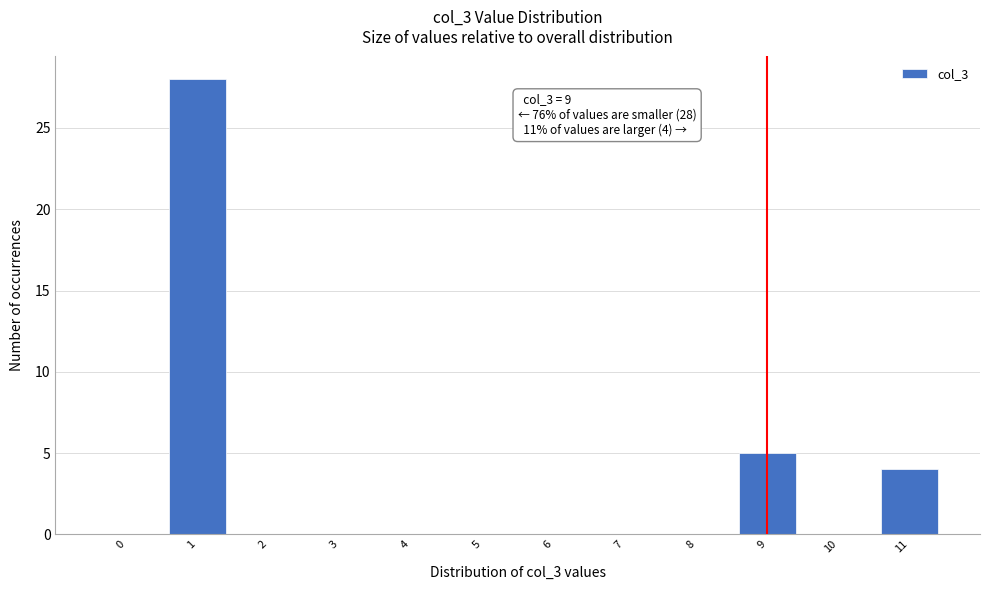

Reading left to right, extract all data points from this chart.

0=0	1=28	2=0	3=0	4=0	5=0	6=0	7=0	8=0	9=5	10=0	11=4